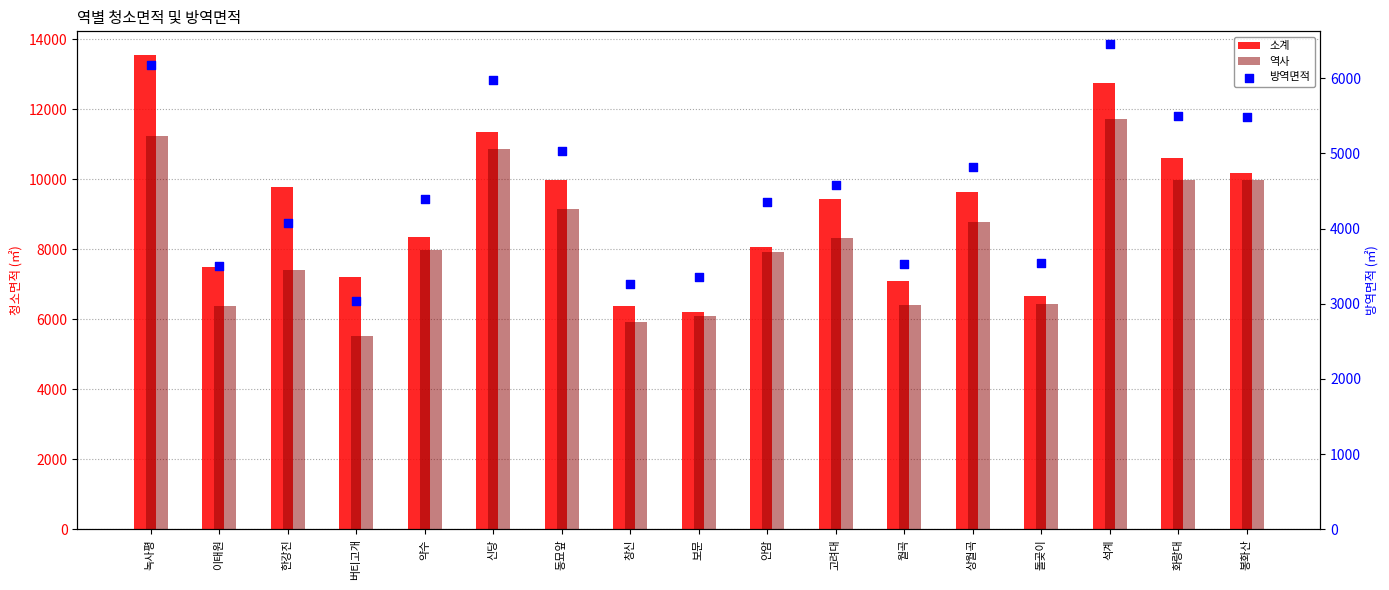

Which series contains the highest Y value?

소계